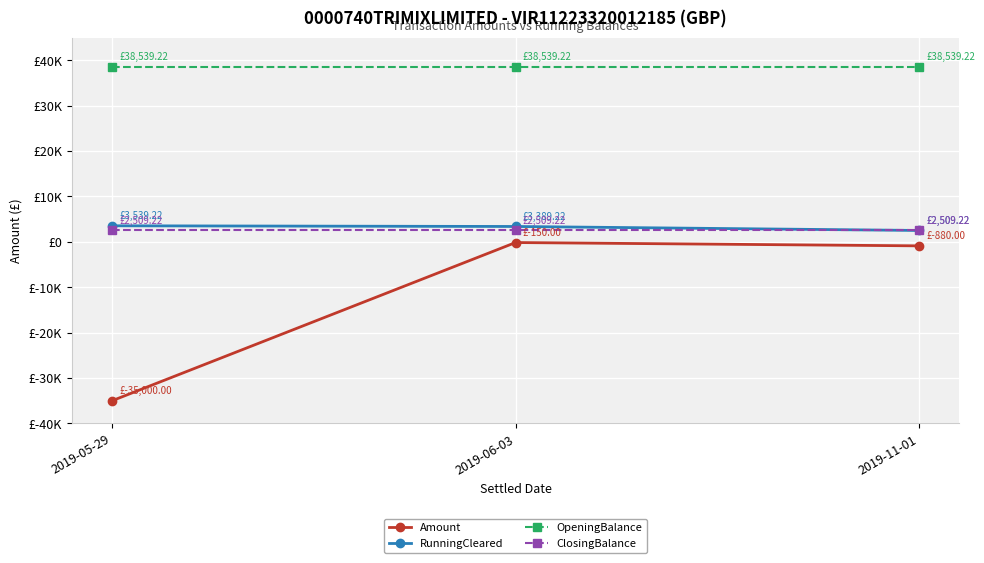

Does the chart have visible grid lines?

Yes